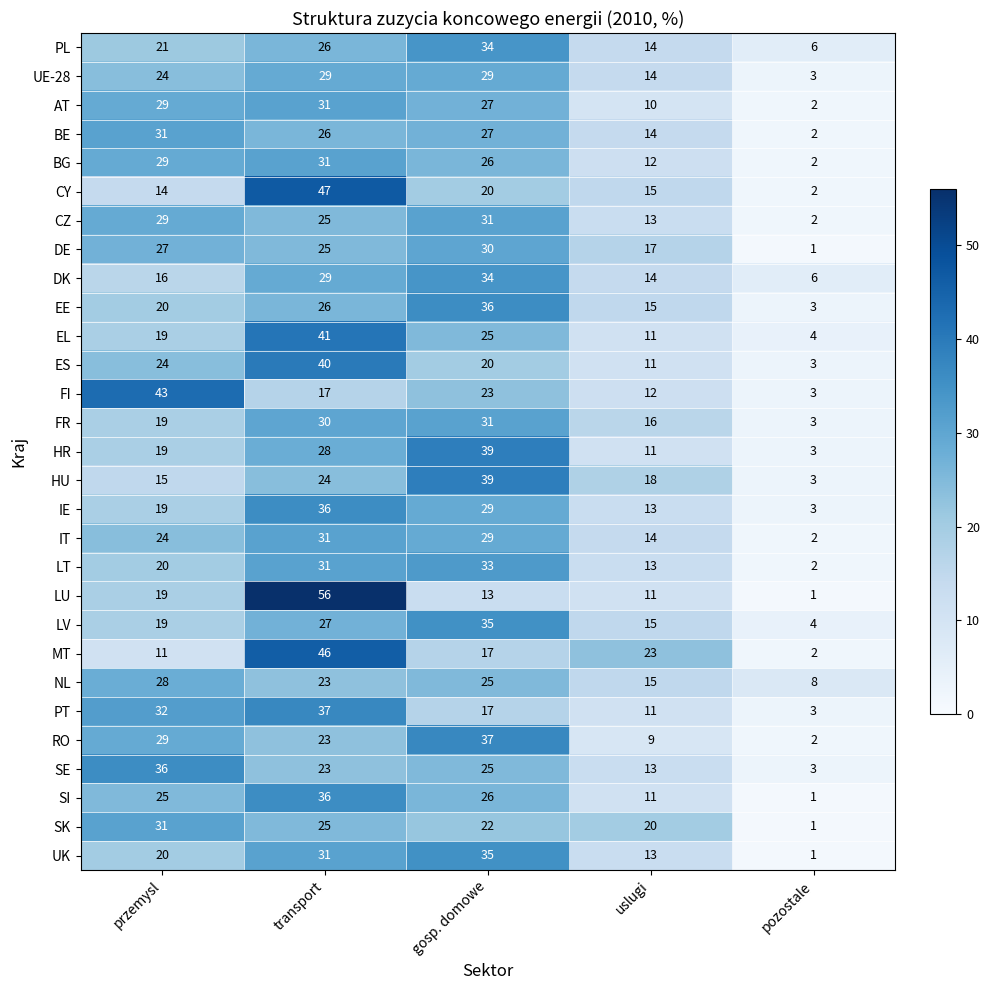

How many categories are shown in the chart?

5